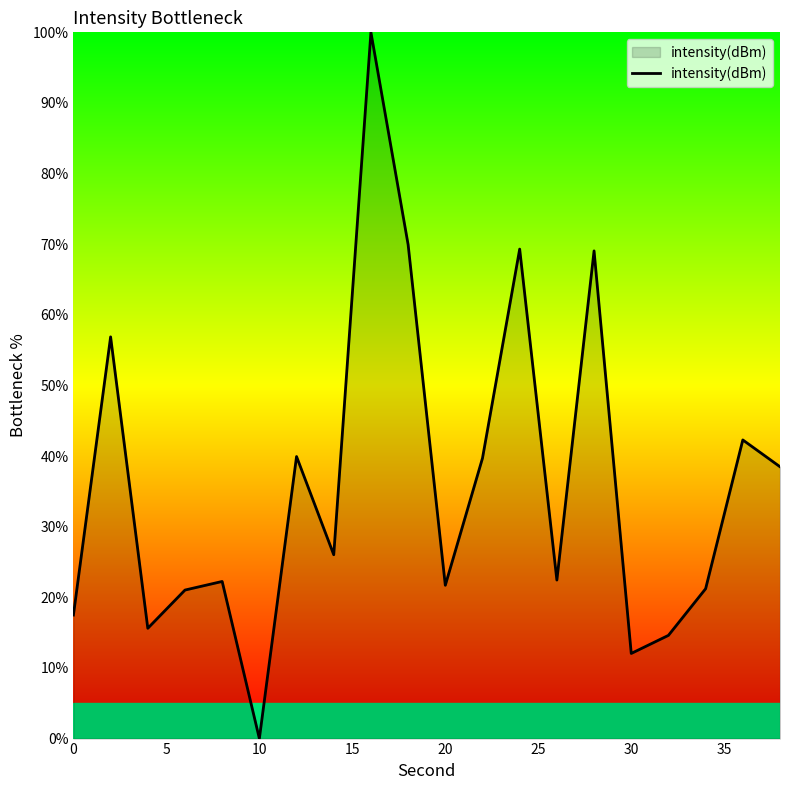

What is the difference between the maximum and minimum values?

100.0